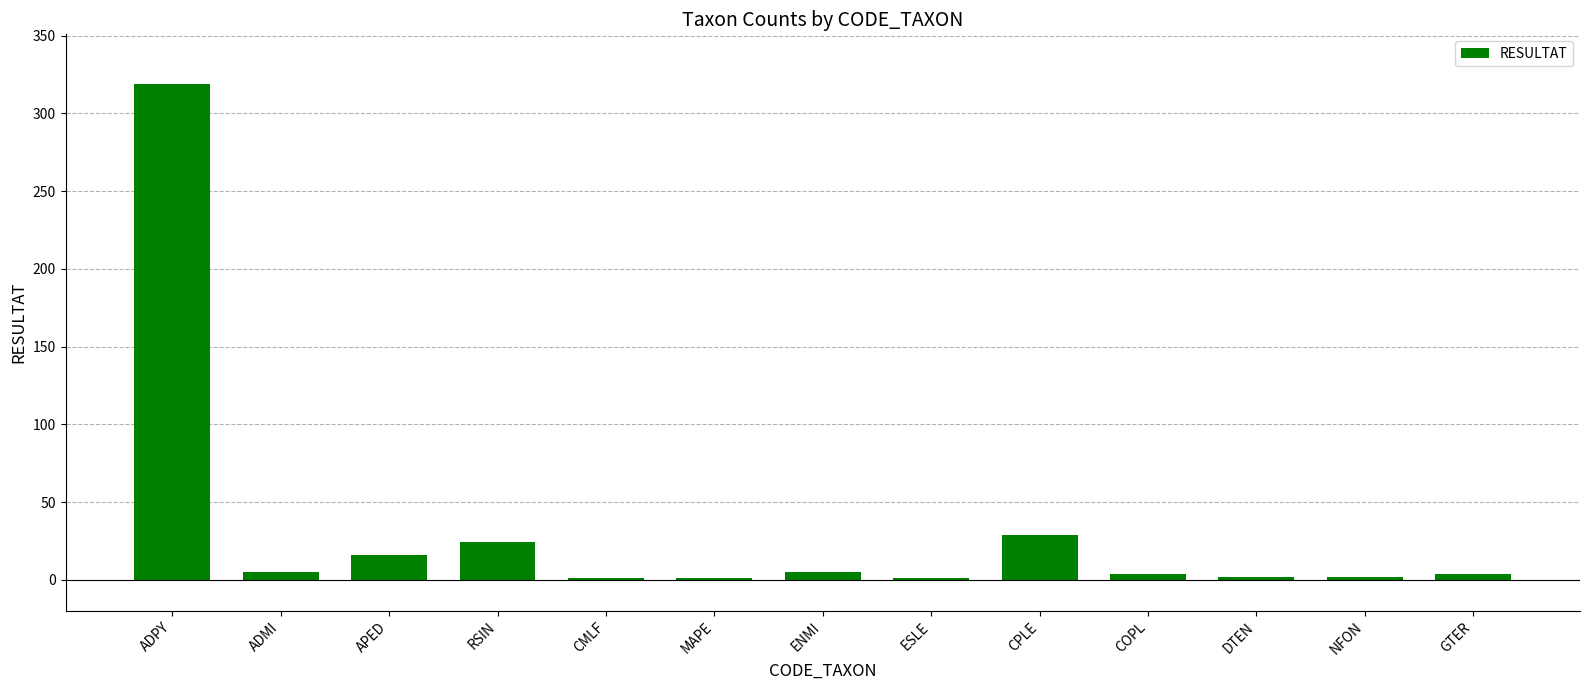

What is the average value?

32